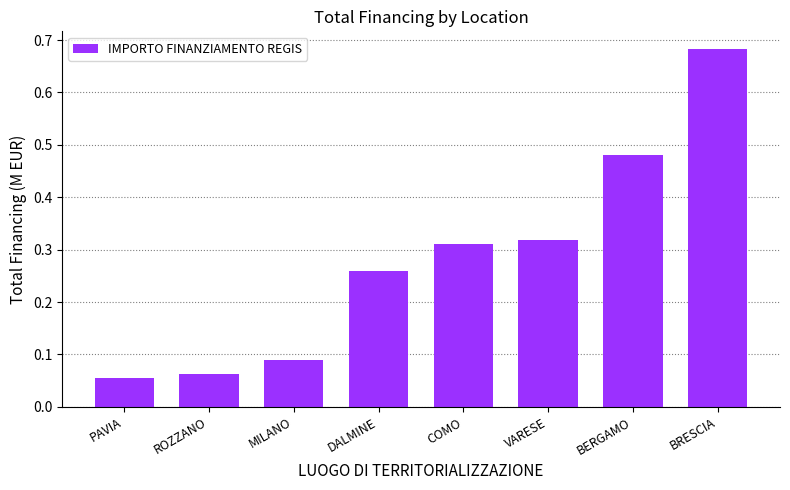

Which has a higher value, BERGAMO or PAVIA?

BERGAMO